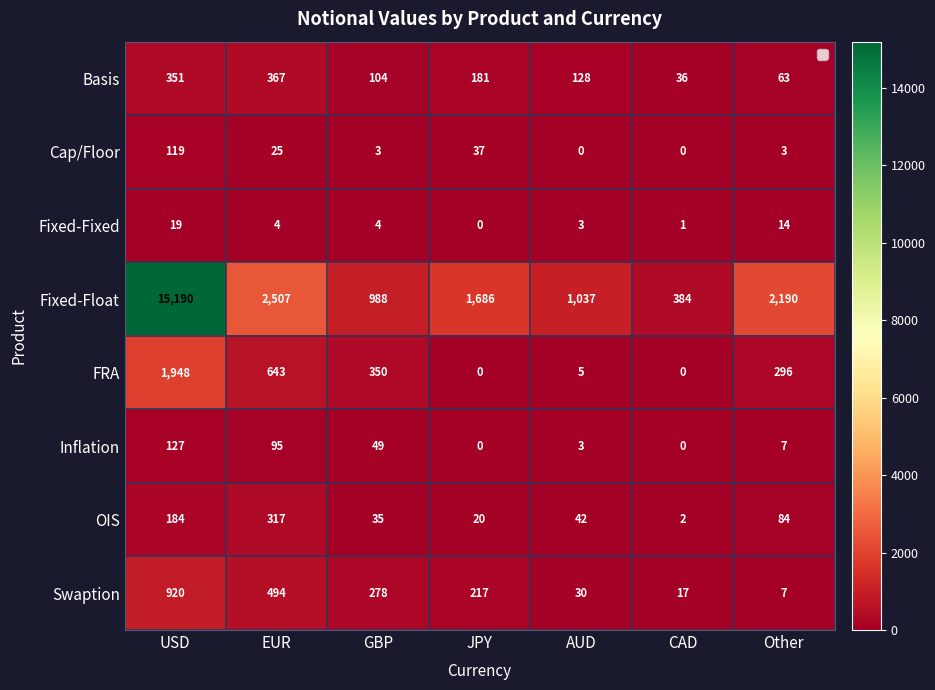

Which series changed the most between USD and AUD?

Fixed-Float